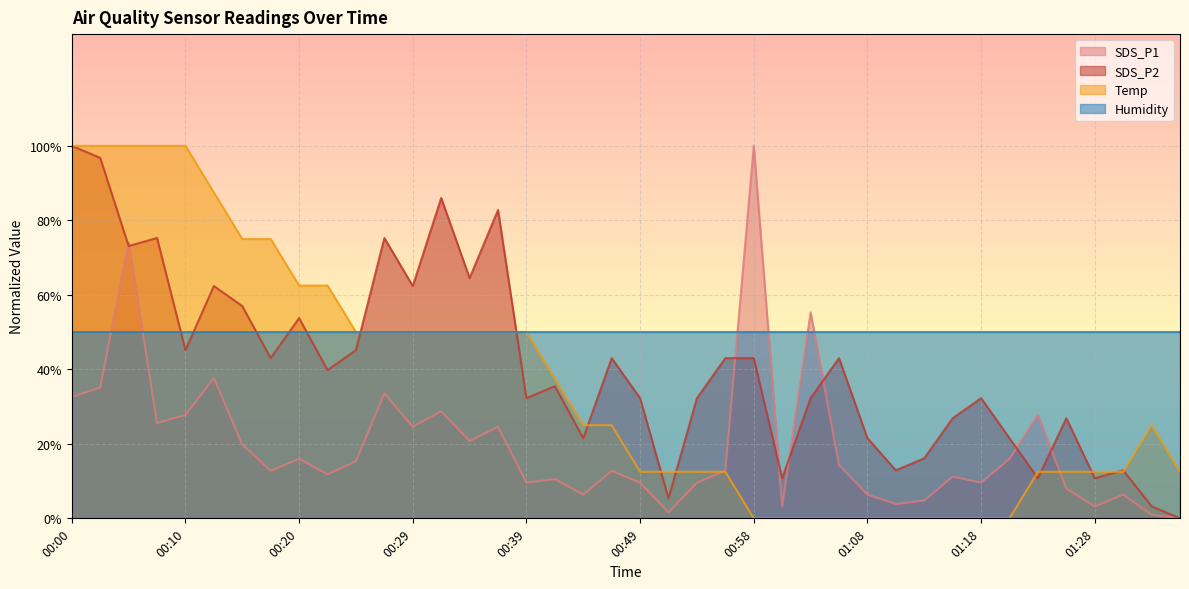

At which category does SDS_P2 reach its first local peak?

00:07